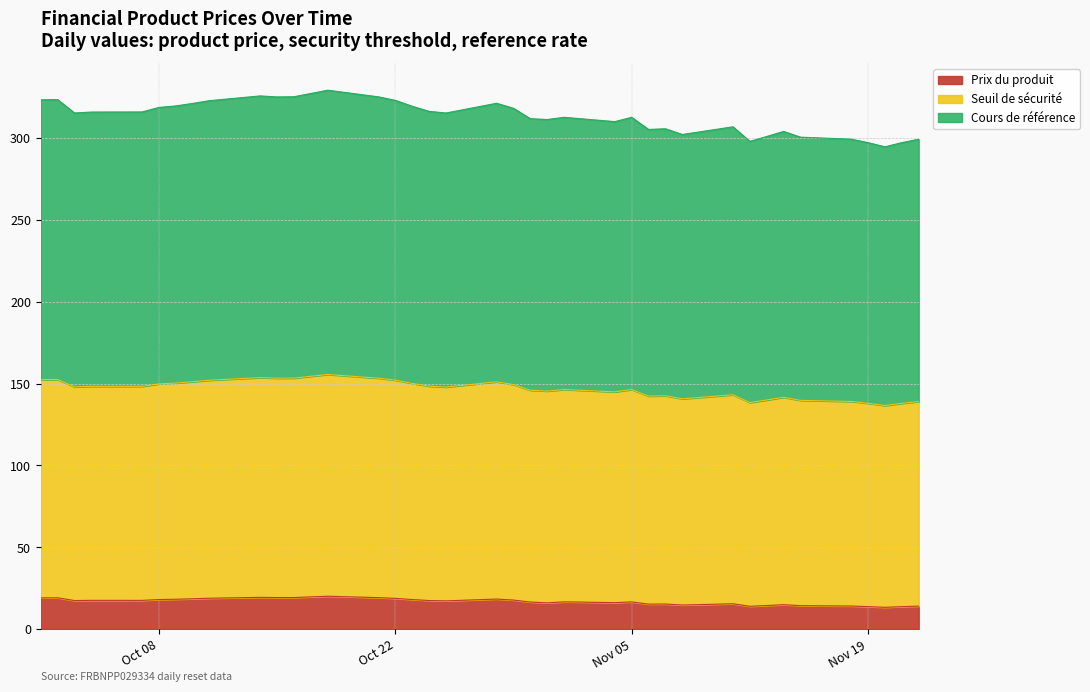

True or false: Prix du produit and Cours de référence cross at least once.

False